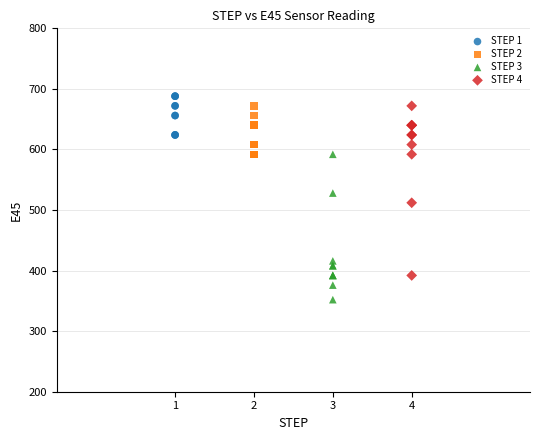

Which series contains the lowest Y value?

STEP 3